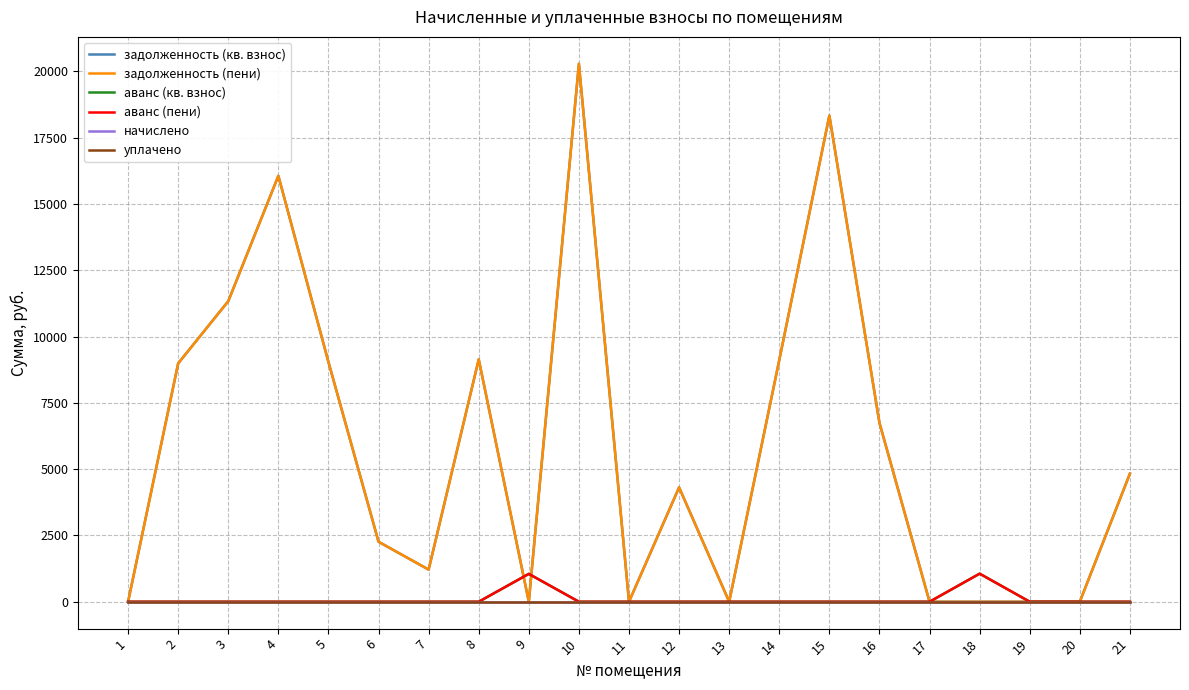

Reading left to right, what are all the values shown in this chart?

задолженность (кв. взнос): 0.0	8989.8	11337.1	16063.9	9040.4	2262.2	1211.8	9142.0	0.0	20290.3	0.0	4312.7	0.0	9116.7	18334.7	6747.2	0.0	0.0	0.0	0.0	4831.3
задолженность (пени): 0.0	8989.8	11337.1	16063.9	9040.4	2262.2	1211.8	9142.0	0.0	20290.3	0.0	4312.7	0.0	9116.7	18334.7	6747.2	0.0	0.0	0.0	0.0	4831.3
аванс (кв. взнос): 0.0	0.0	0.0	0.0	0.0	0.0	0.0	0.0	1050.5	0.0	0.0	0.0	0.0	0.0	0.0	0.0	0.0	1058.5	0.1	0.0	0.0
аванс (пени): 0.0	0.0	0.0	0.0	0.0	0.0	0.0	0.0	1050.5	0.0	0.0	0.0	0.0	0.0	0.0	0.0	0.0	1058.5	0.1	0.0	0.0
начислено: 0.0	0.0	0.0	0.0	0.0	0.0	0.0	0.0	0.0	0.0	0.0	0.0	0.0	0.0	0.0	0.0	0.0	0.0	0.0	0.0	0.0
уплачено: 0.0	0.0	0.0	0.0	0.0	0.0	0.0	0.0	0.0	0.0	0.0	0.0	0.0	0.0	0.0	0.0	0.0	0.0	0.0	0.0	0.0